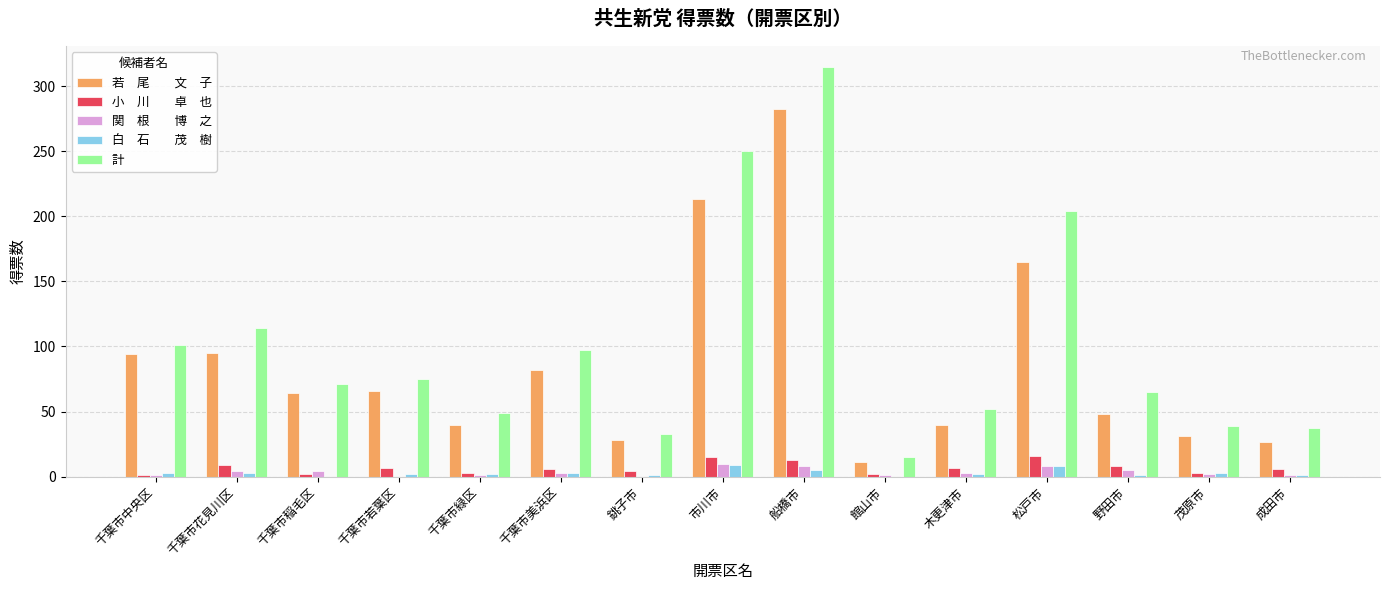

How many distinct data groups are displayed?

5